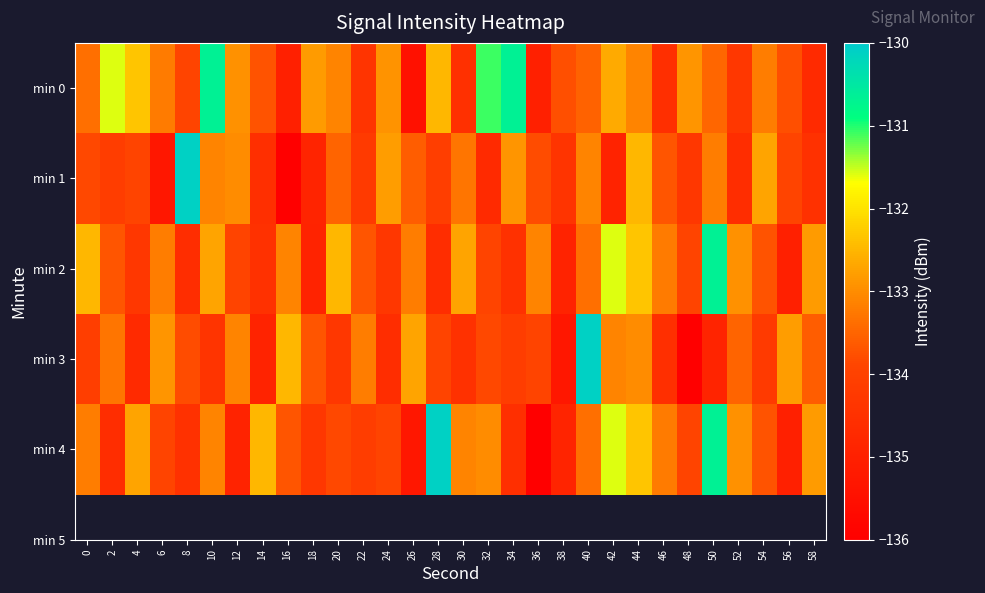

Which series has the largest total across all categories?

min 0